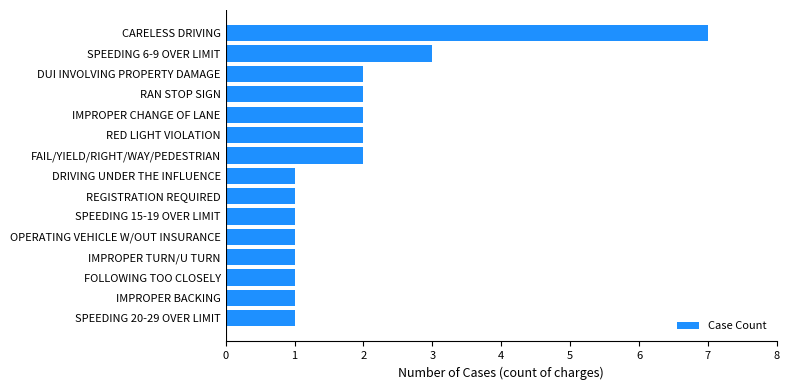

Where is the data nearest to the value 4?

SPEEDING 6-9 OVER LIMIT